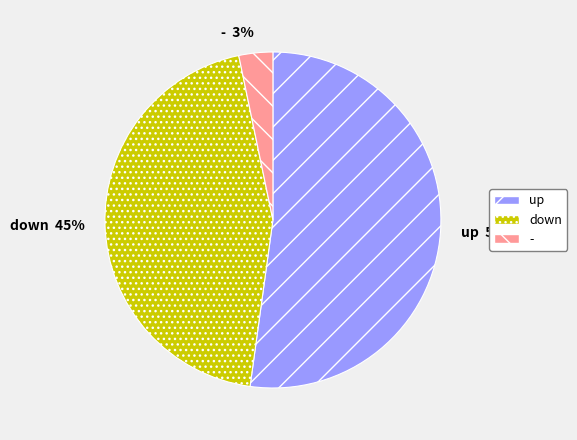

To the nearest percent, what portion does - represent?

3%